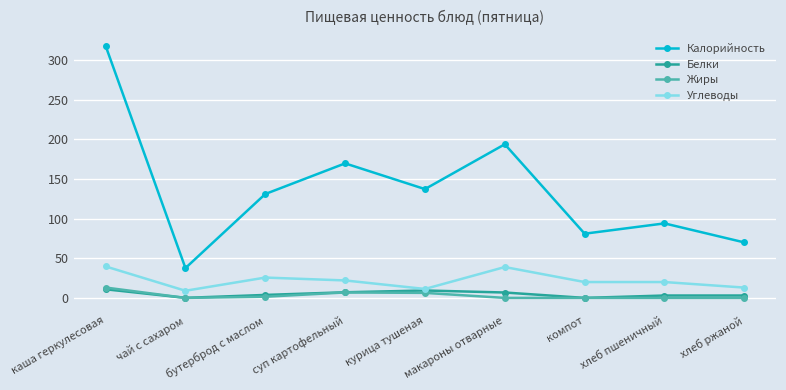

True or false: Углеводы and Жиры intersect in this chart.

False